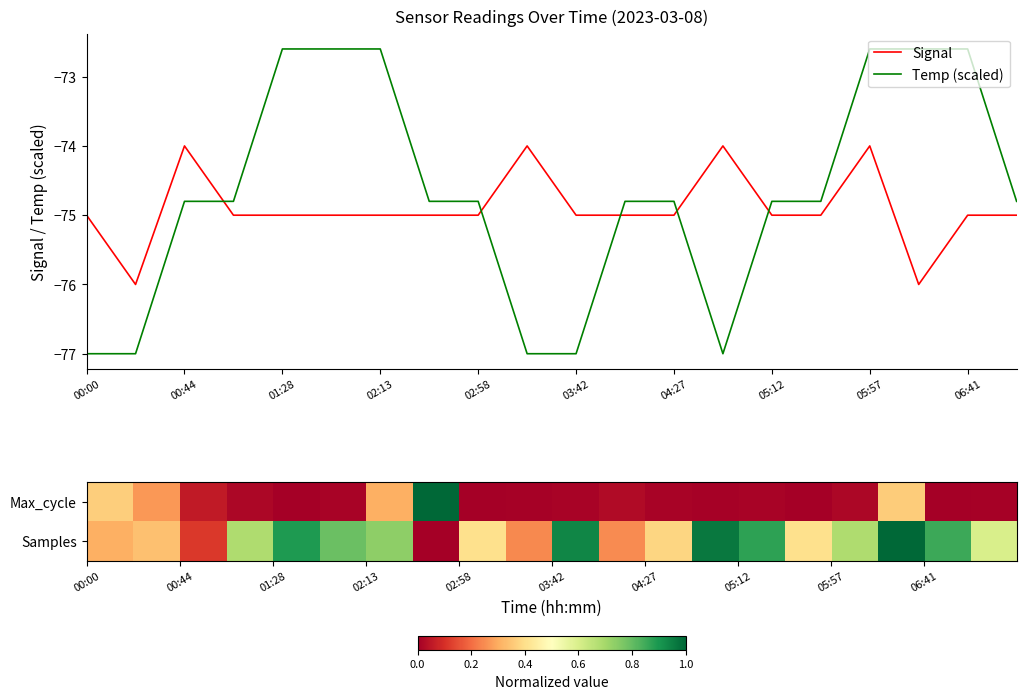

How many intersections are there between Temp (scaled) and Signal?

5